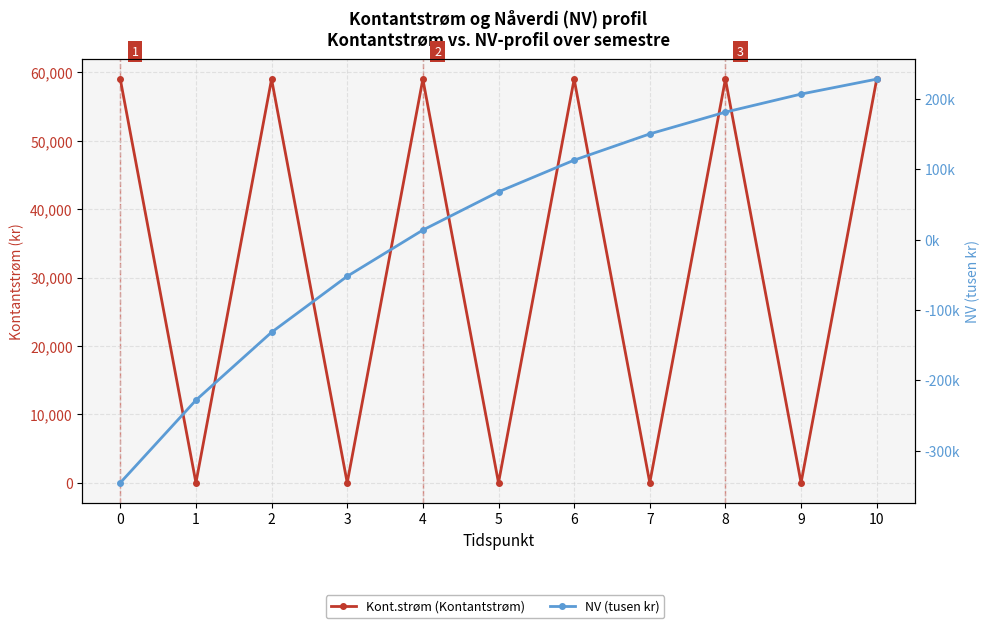

At which category is the sum across all series the highest?

10